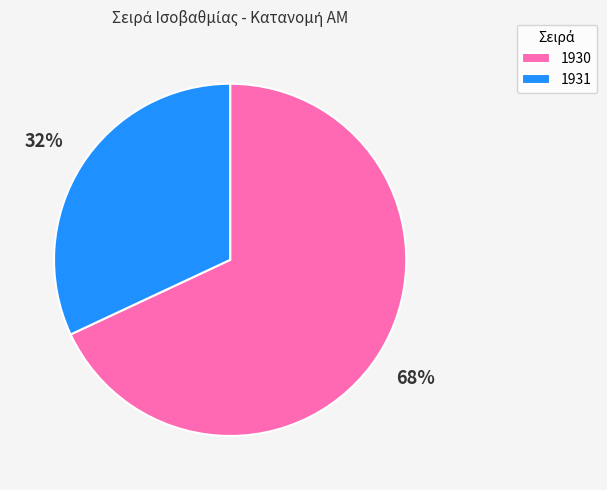

What percentage is the 1931 slice, to the nearest percent?

32%